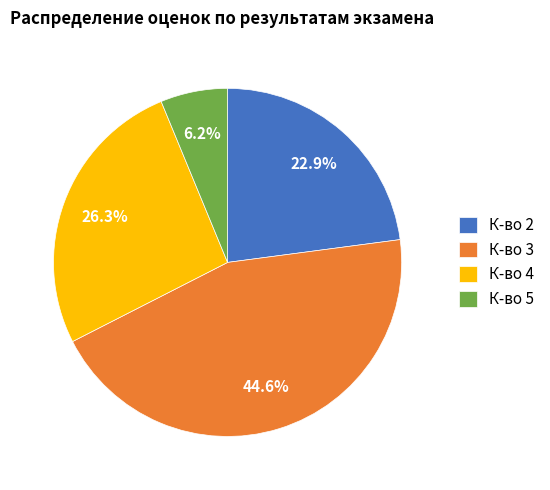

Which has a higher value, К-во 5 or К-во 4?

К-во 4